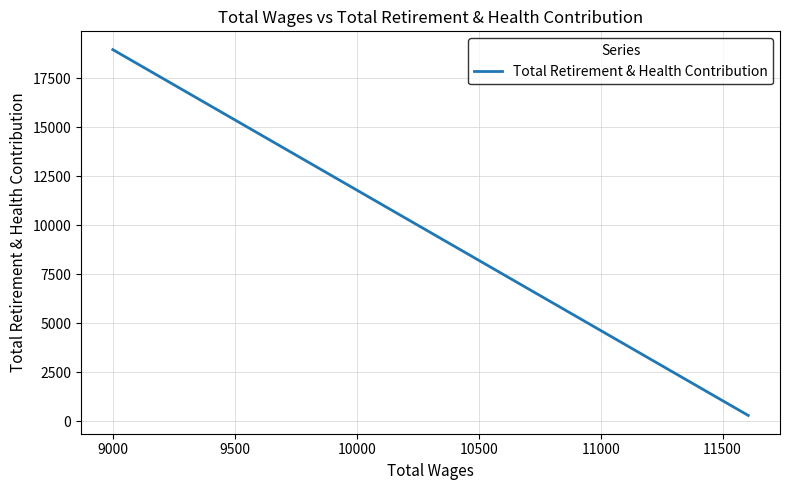

What is the greatest value displayed?

18961